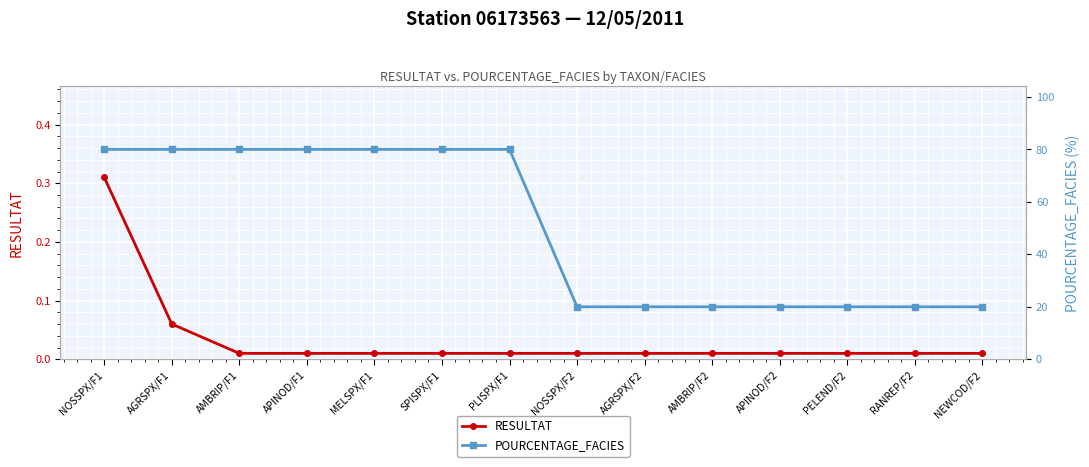

Reading left to right, transcribe all the data shown in this chart.

RESULTAT: 0.3	0.1	0.0	0.0	0.0	0.0	0.0	0.0	0.0	0.0	0.0	0.0	0.0	0.0
POURCENTAGE_FACIES: 80.0	80.0	80.0	80.0	80.0	80.0	80.0	20.0	20.0	20.0	20.0	20.0	20.0	20.0